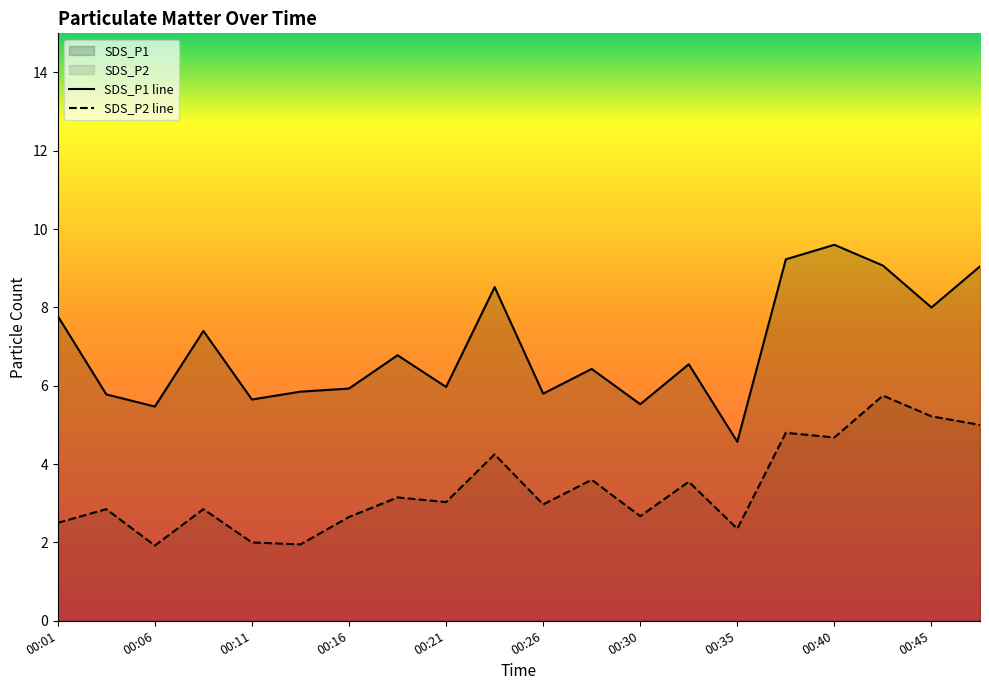

What is the maximum value shown in the chart?

9.6